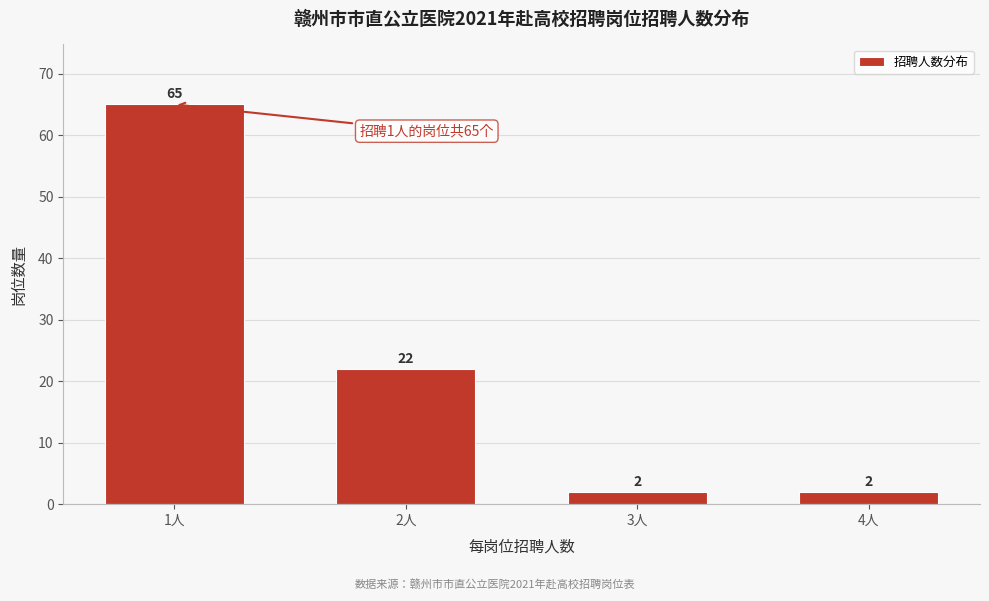

Reading left to right, transcribe all the data shown in this chart.

65	22	2	2